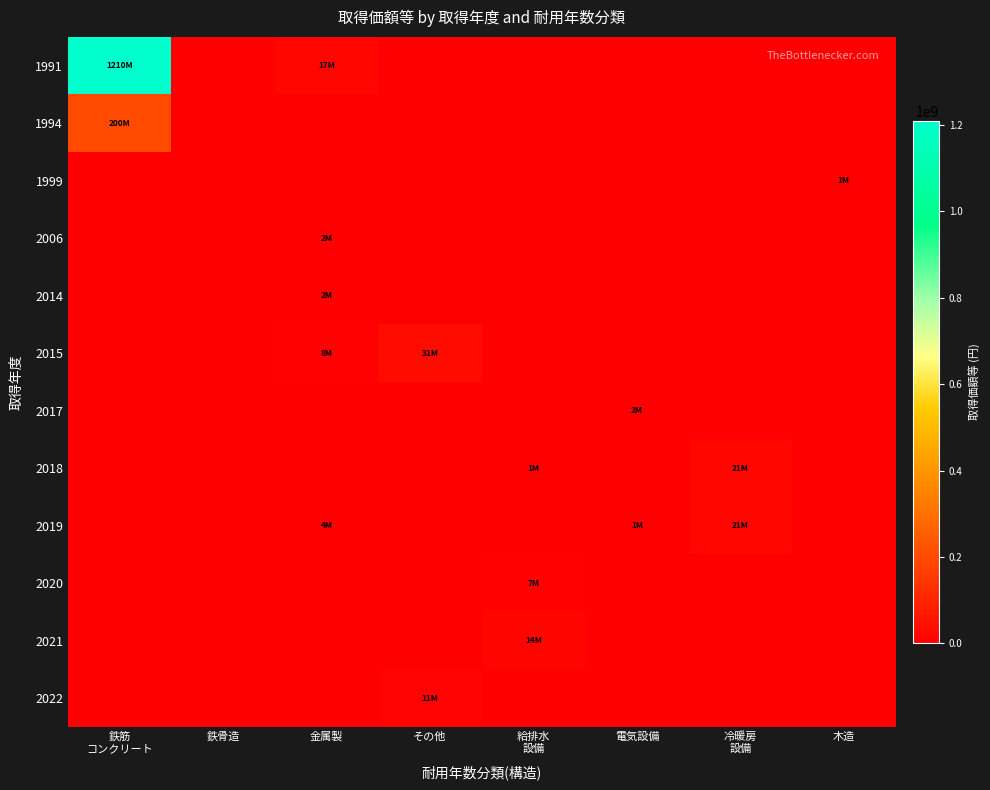

Between 金属製 and 木造, which series saw the biggest shift?

1991